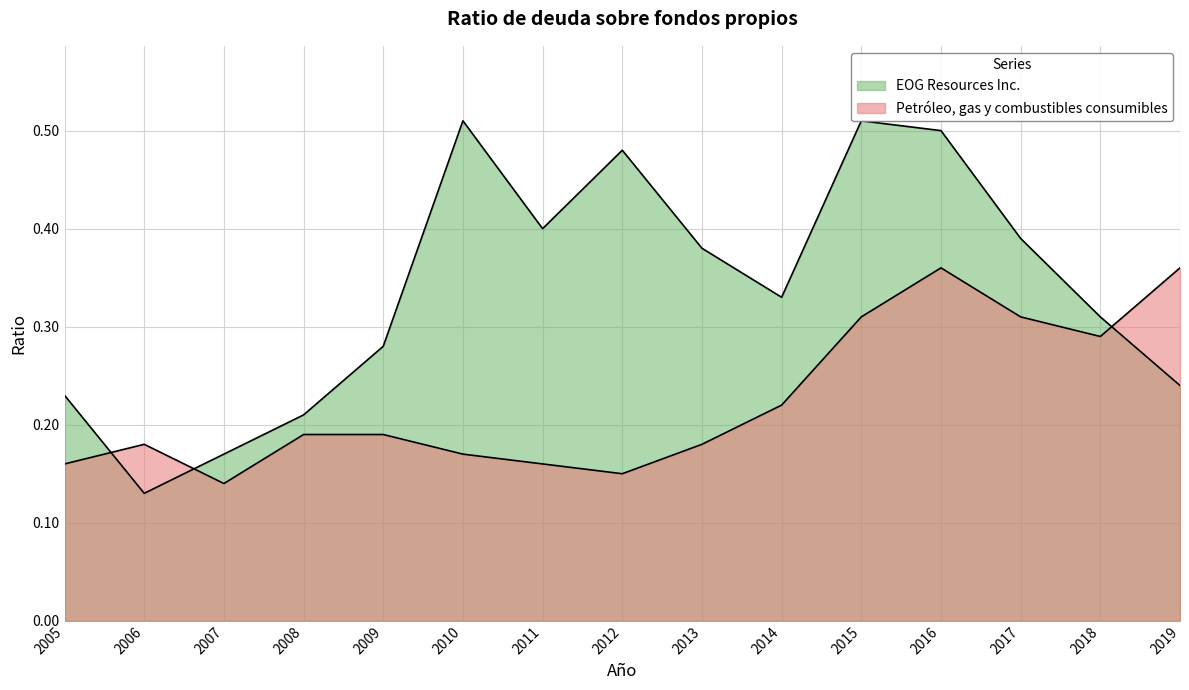

Reading left to right, extract all data points from this chart.

EOG Resources Inc.: 2005=0.2	2006=0.1	2007=0.2	2008=0.2	2009=0.3	2010=0.5	2011=0.4	2012=0.5	2013=0.4	2014=0.3	2015=0.5	2016=0.5	2017=0.4	2018=0.3	2019=0.2
Petróleo, gas y combustibles consumibles: 2005=0.2	2006=0.2	2007=0.1	2008=0.2	2009=0.2	2010=0.2	2011=0.2	2012=0.1	2013=0.2	2014=0.2	2015=0.3	2016=0.4	2017=0.3	2018=0.3	2019=0.4